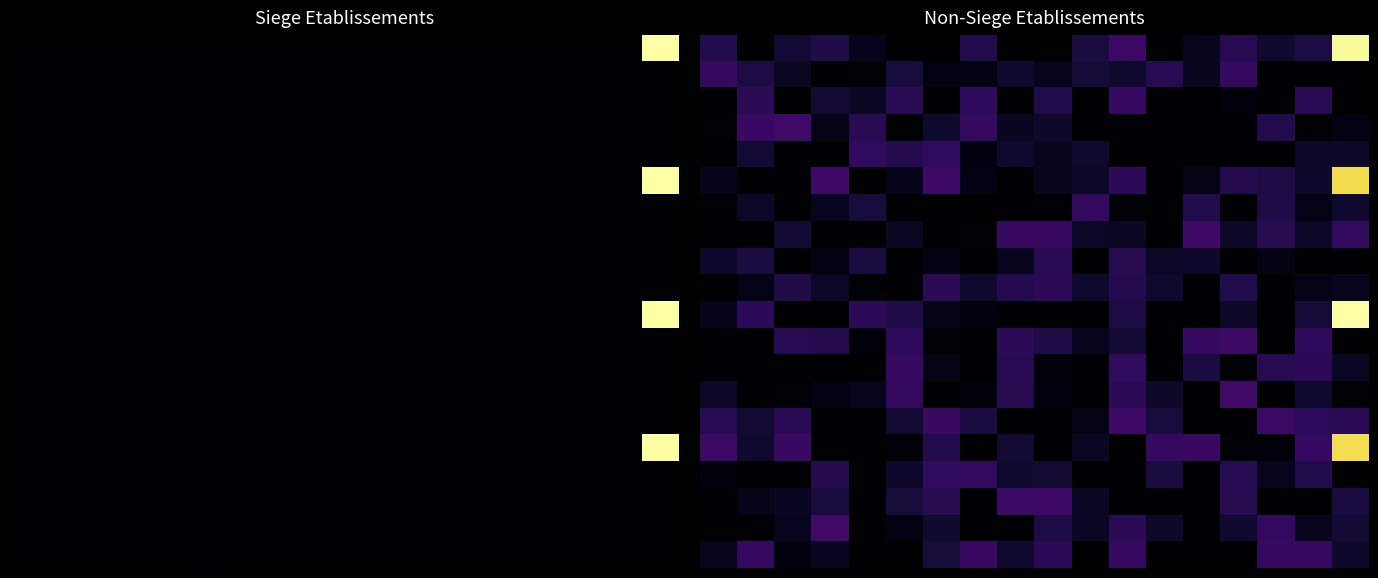

At how many categories does at least one series exceed 0?

18